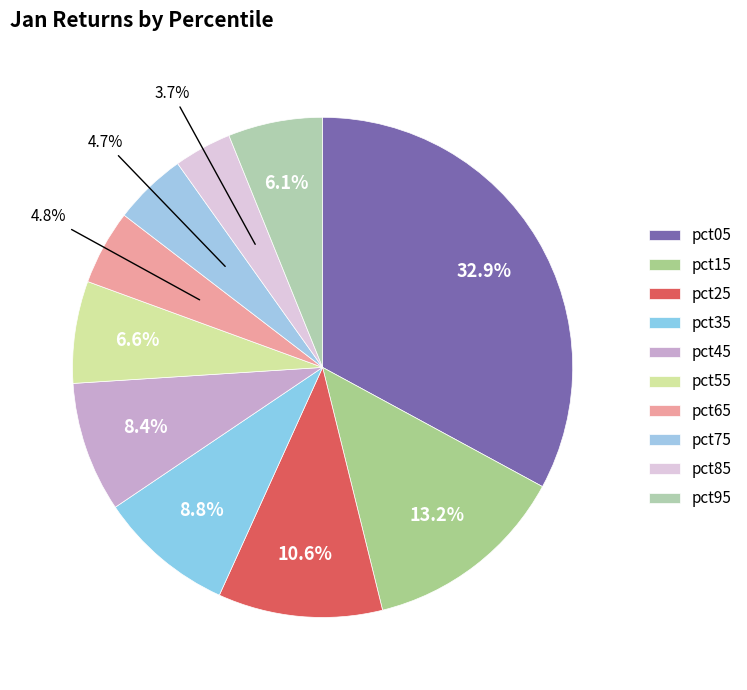

What percentage is the pct25 slice, to the nearest percent?

11%